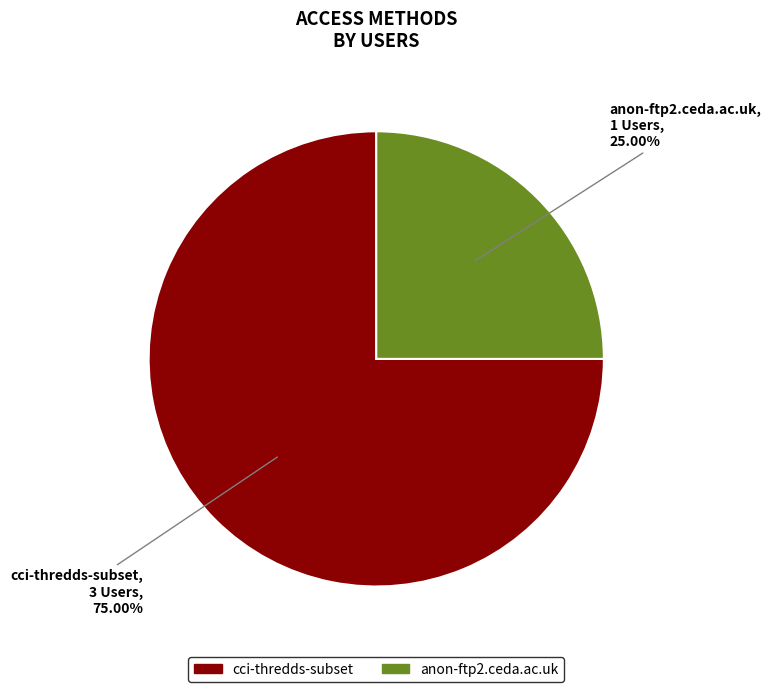

What is the total percentage of anon-ftp2.ceda.ac.uk and cci-thredds-subset?

100.0%